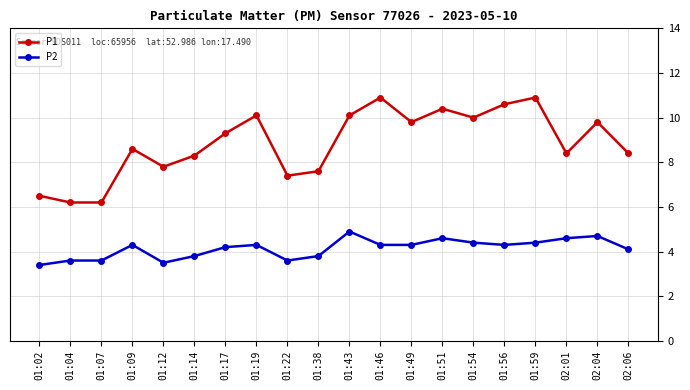

Is it true that P1 equals 6.2 at 01:07?

True